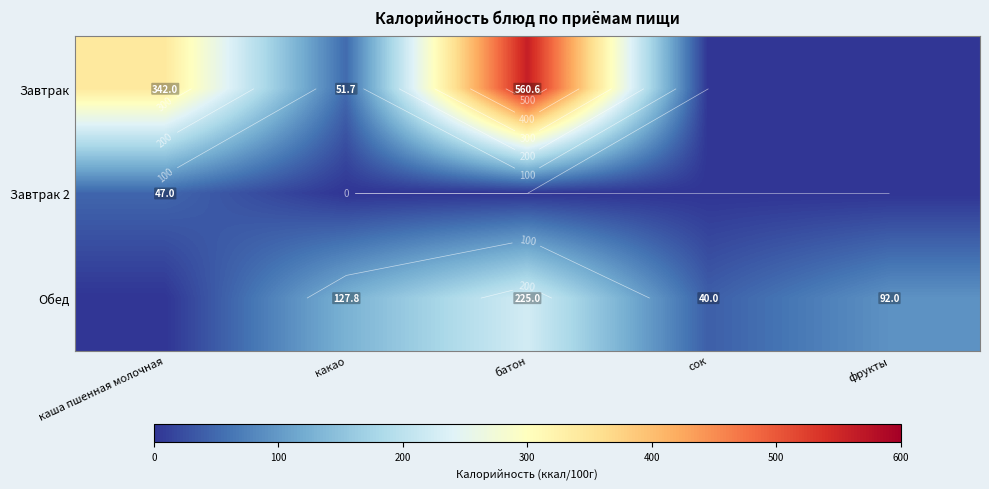

Read the Обед value at батон.

225.0